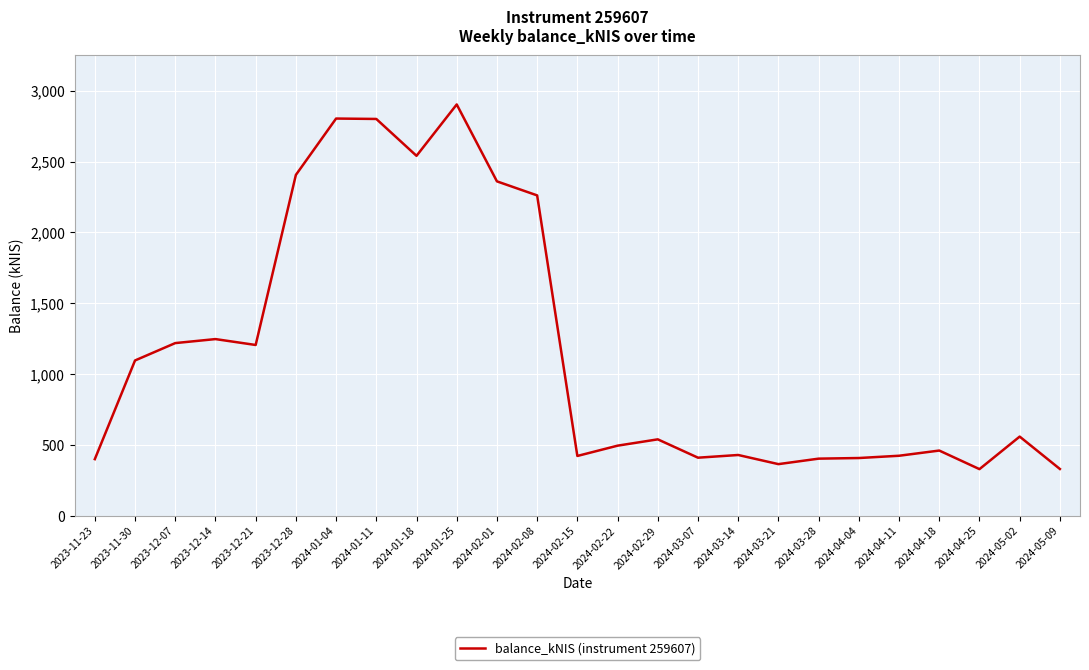

True or false: the data shows 398.9 at 2023-11-23.

True